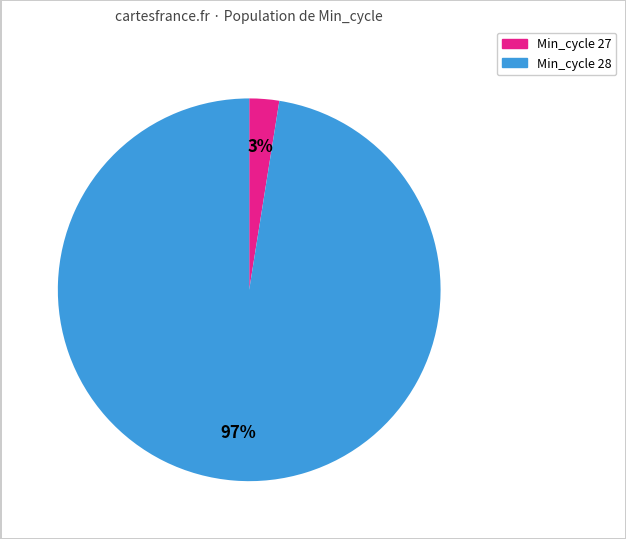

Is there any slice that represents more than half of the pie?

Yes